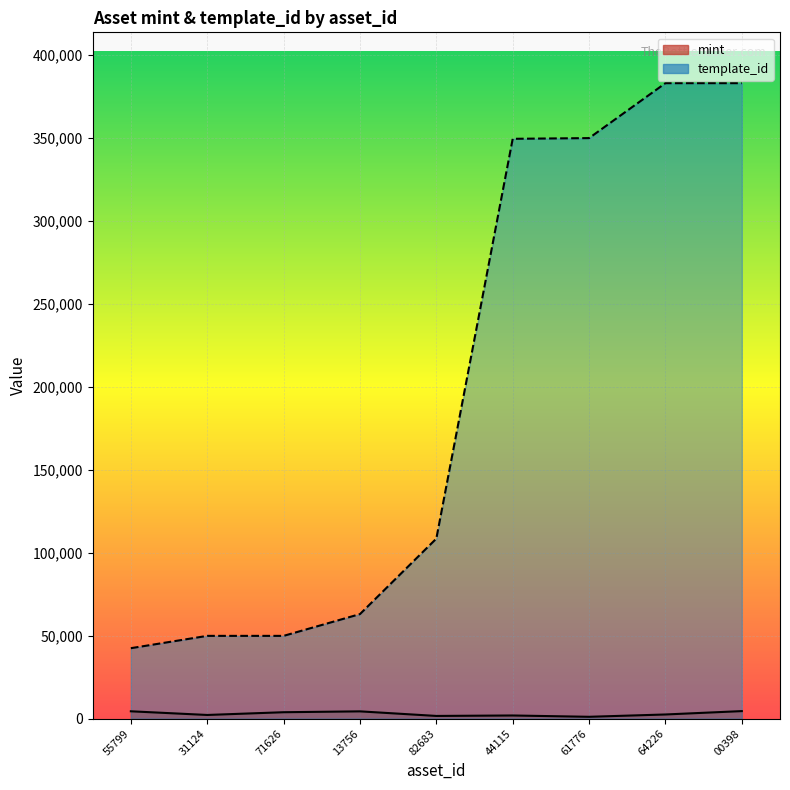

Does the chart display data point markers on the line(s)?

No